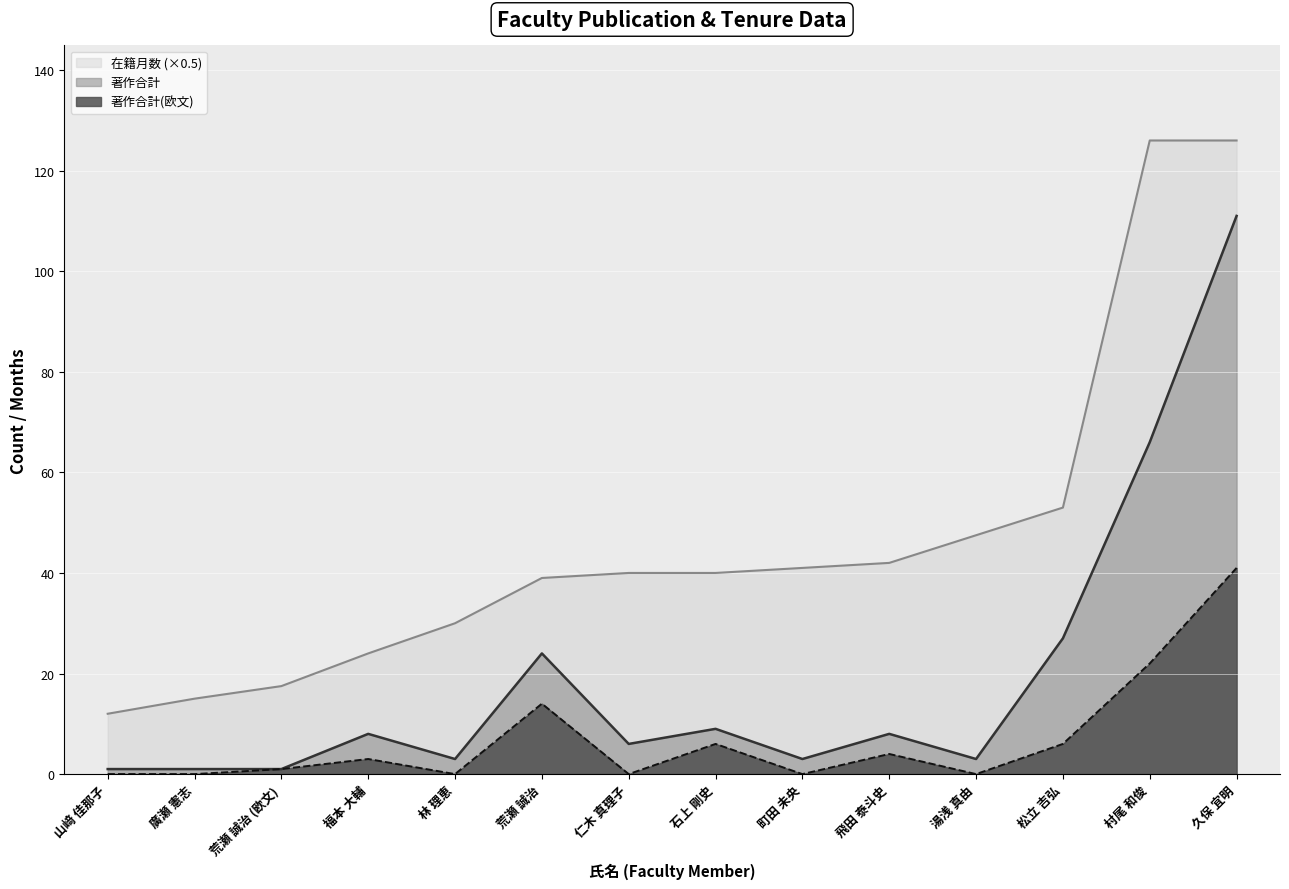

What position from the right is 久保 宜明?

1